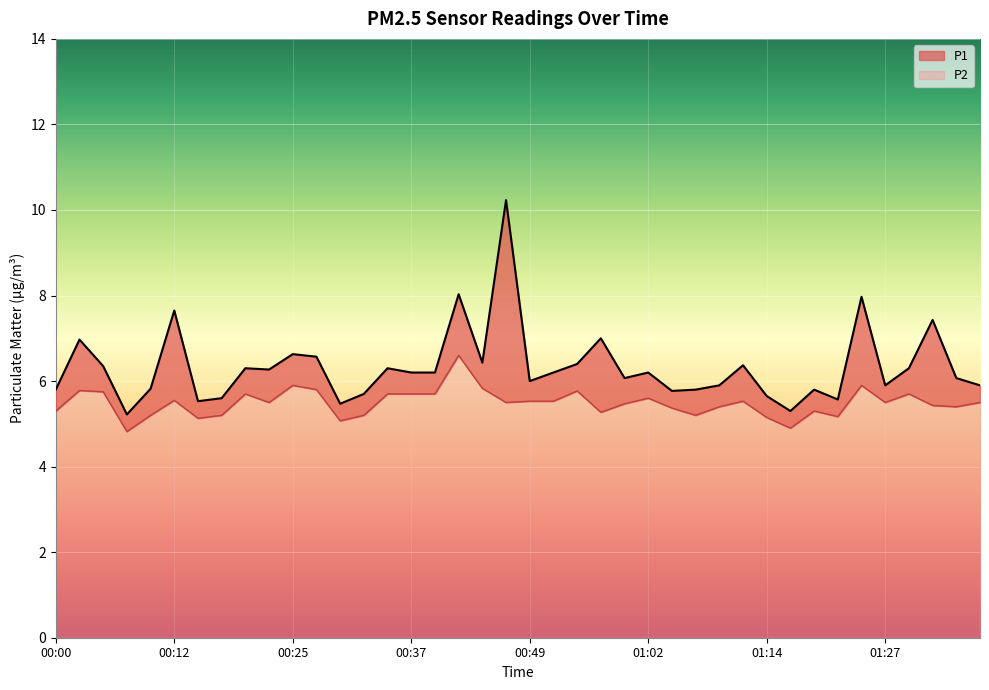

What position from the left is 00:25?

11